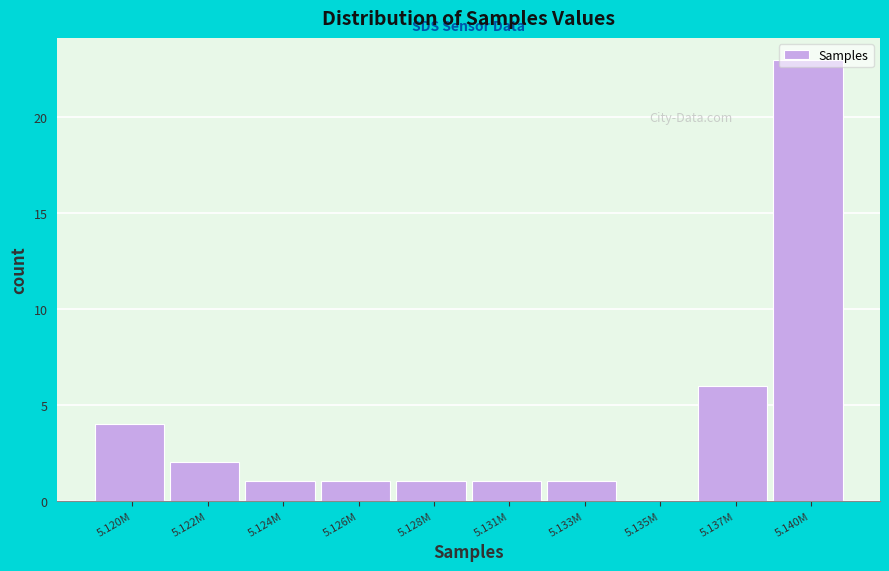

At which category does the chart reach its peak across all series?

5.140M